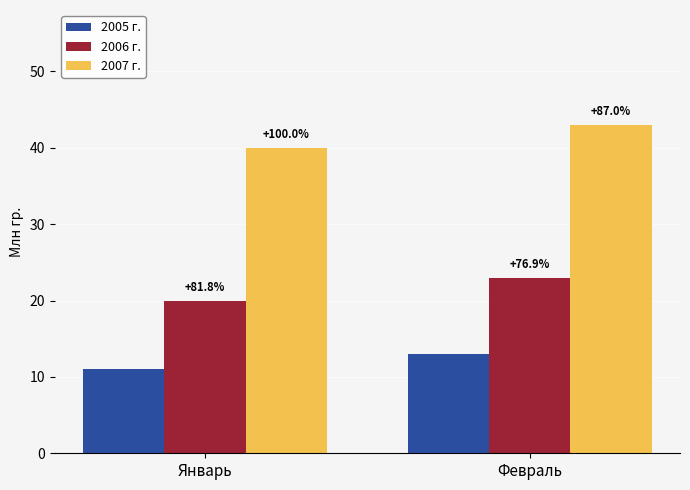

True or false: 2006 г. has a value of 23 at Февраль.

True